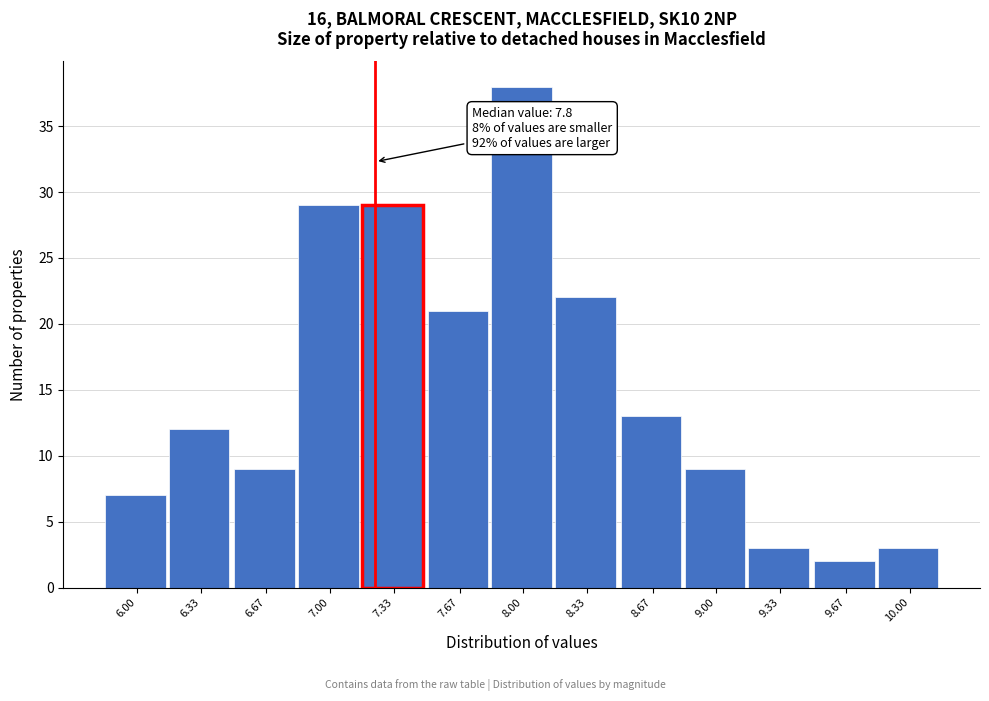

Reading left to right, extract all data points from this chart.

6.00=7	6.33=12	6.67=9	7.00=29	7.33=29	7.67=21	8.00=38	8.33=22	8.67=13	9.00=9	9.33=3	9.67=2	10.00=3